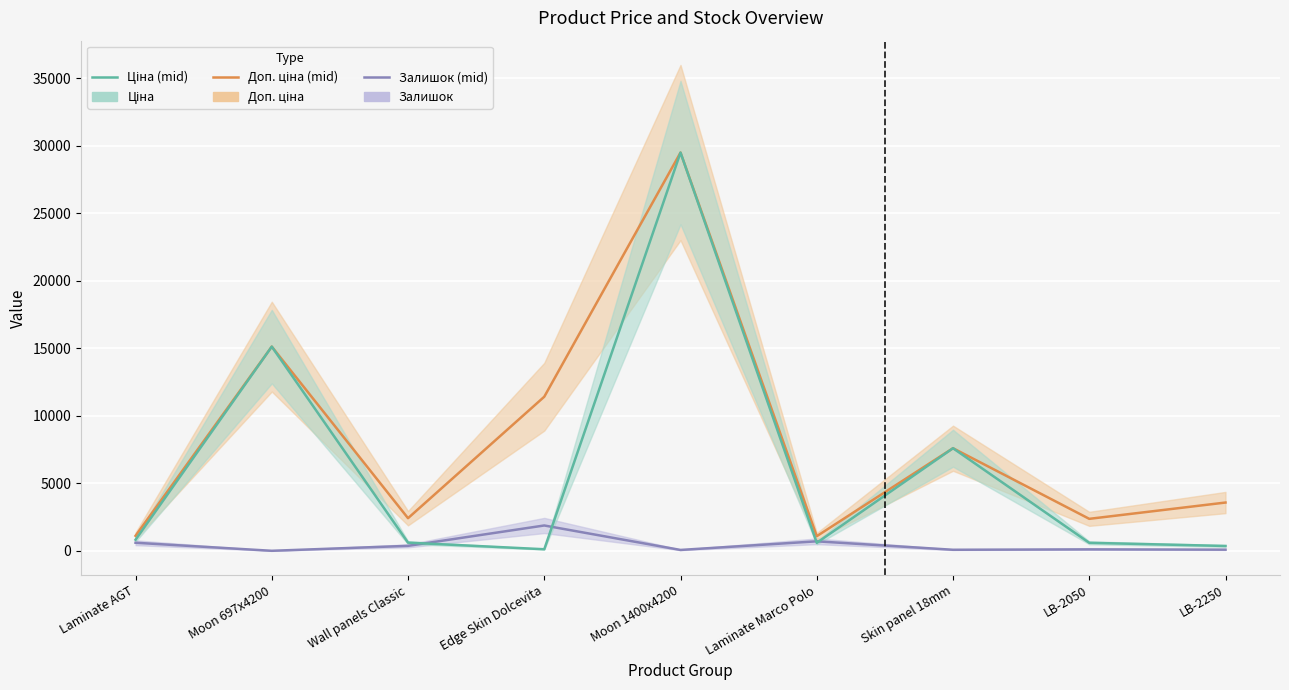

What value does the Доп. ціна series have at LB-2250?

3573.9